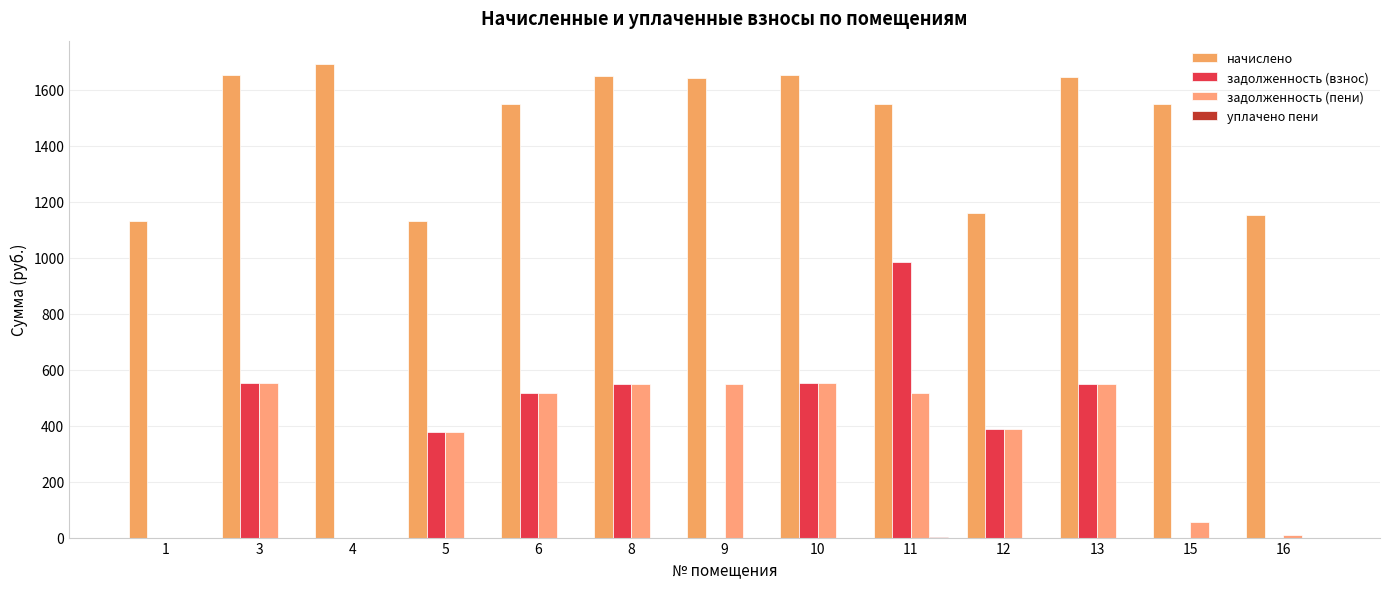

Count the number of categories in the chart.

13